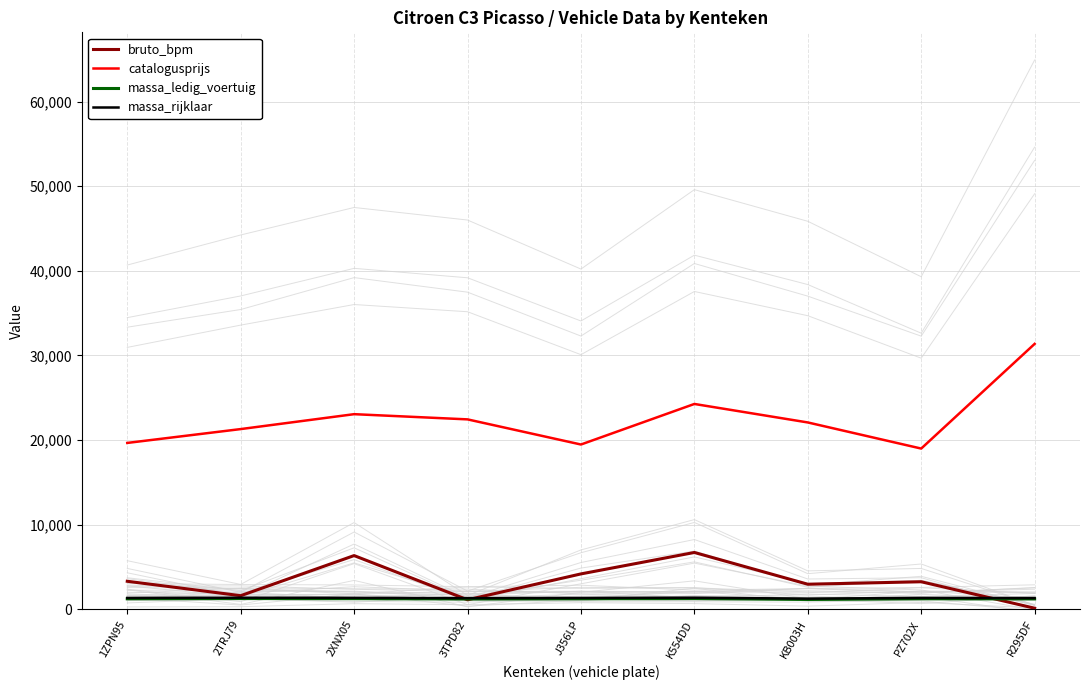

Rank the categories by massa_ledig_voertuig value from highest to lowest.

2TRJ79, K554DD, 2XNX05, 1ZPN95, J356LP, PZ702X, R295DF, 3TPD82, KB003H